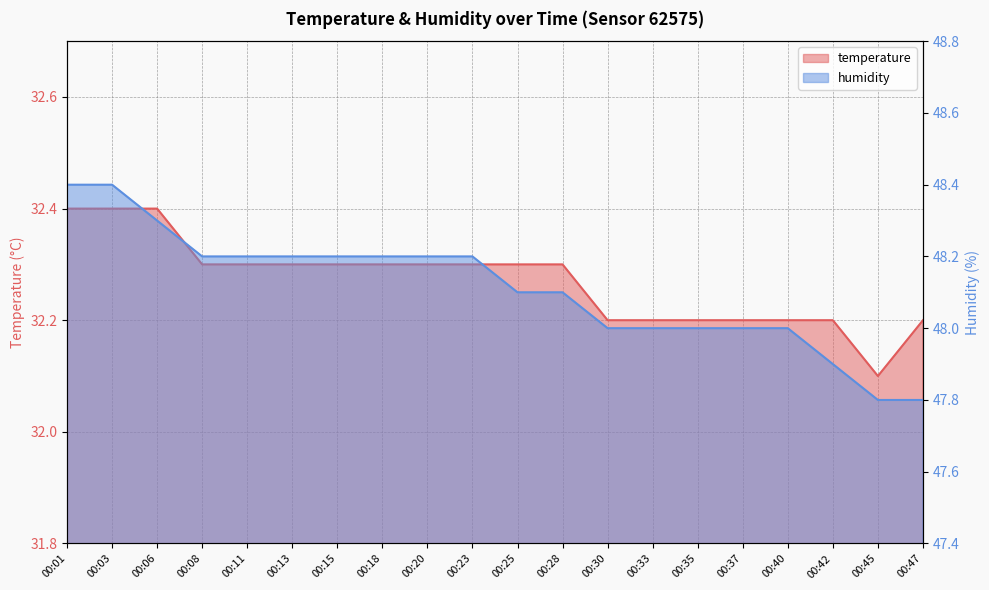

At how many categories does at least one series exceed 45?

20